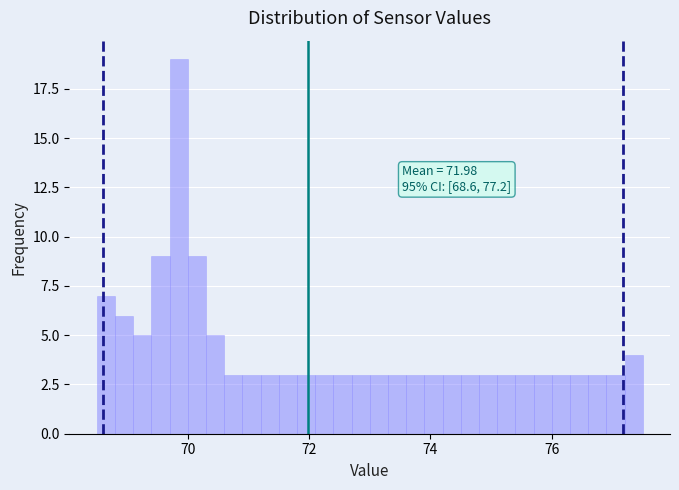

Read against the x-axis, roughly where is the centre of the tallest bar?

69.8